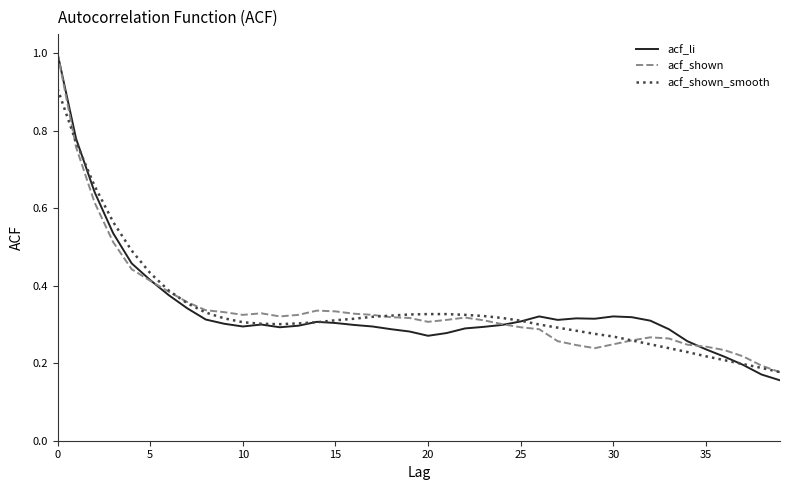

What is the maximum value for acf_li?

1.0